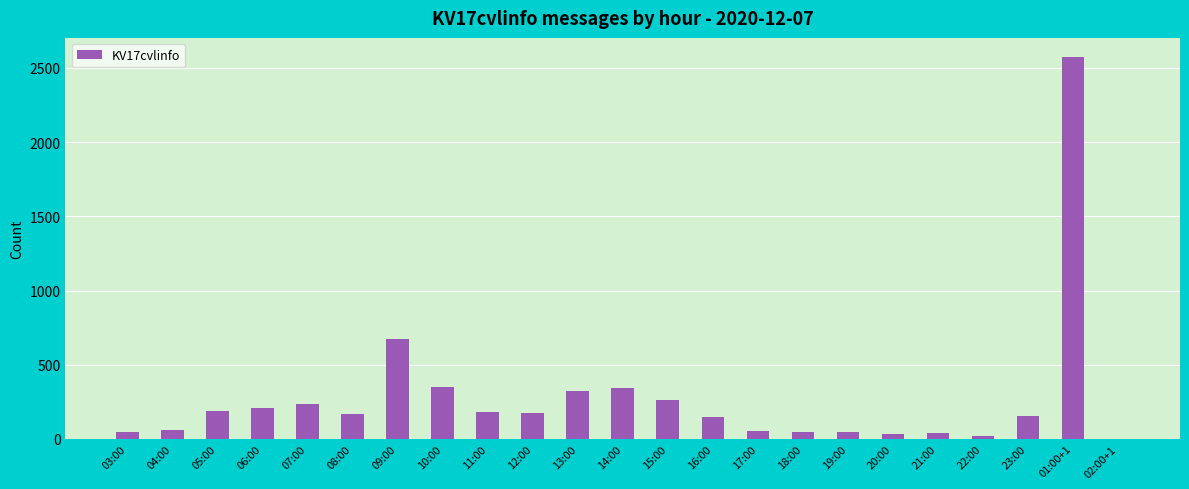

What is the sum of all values?

6317